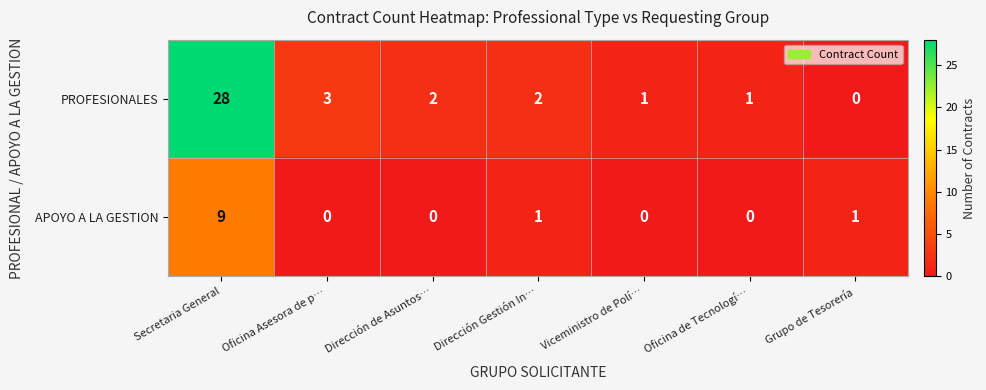

At Grupo de Tesorería, list the series in order from largest to smallest.

APOYO A LA GESTION, PROFESIONALES